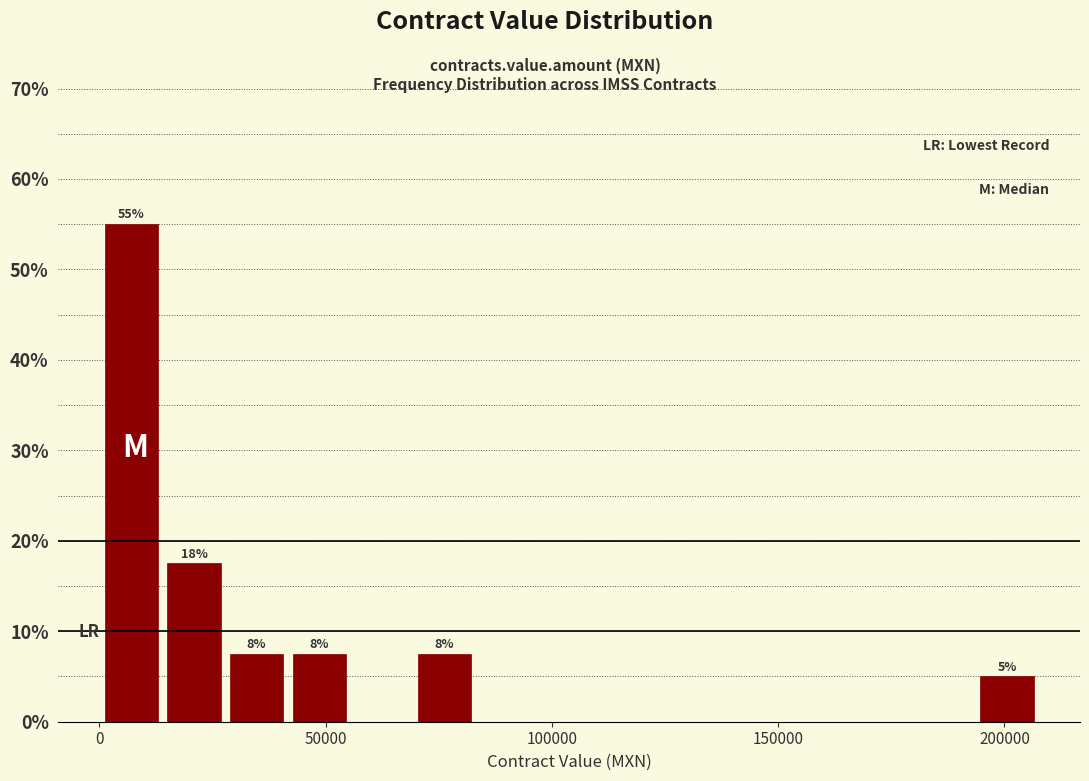

Around what value on the x-axis is the tallest bar? Give the approximate position of its centre, as read against the axis.

5000